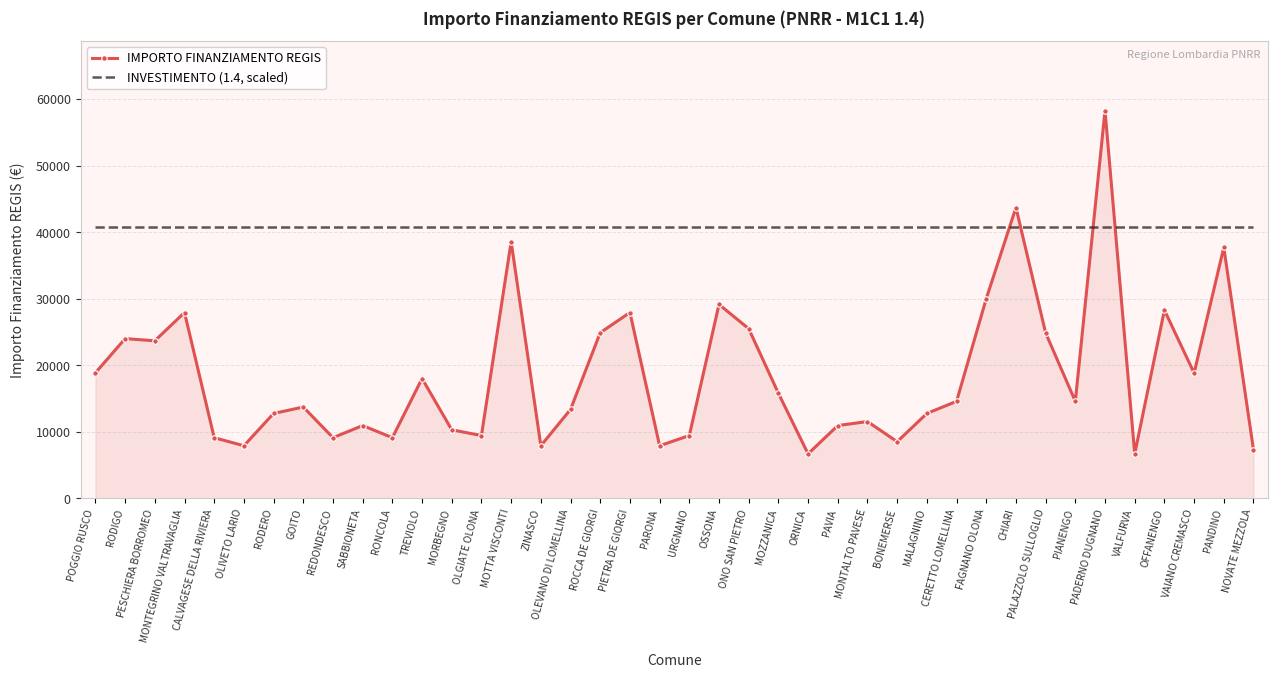

After their last crossing, which series has the higher values: IMPORTO FINANZIAMENTO REGIS or INVESTIMENTO (1.4, scaled)?

INVESTIMENTO (1.4, scaled)